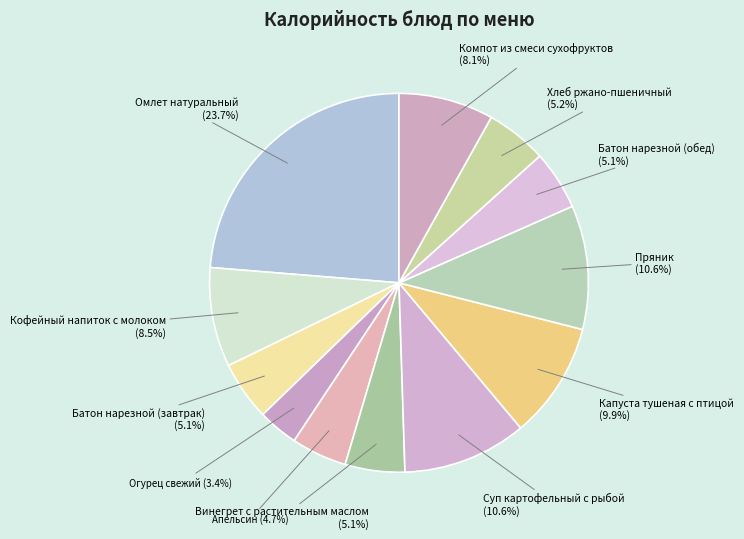

Is it true that Хлеб ржано-пшеничный is 16% of the pie?

False